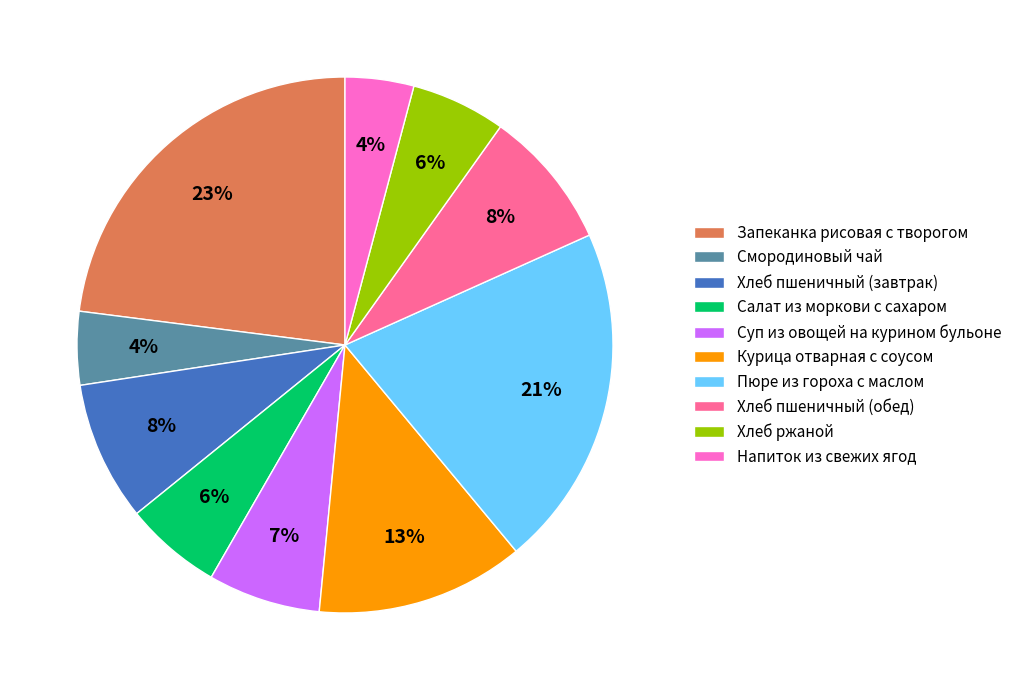

To the nearest percent, what percentage of the pie is Запеканка рисовая с творогом?

23%